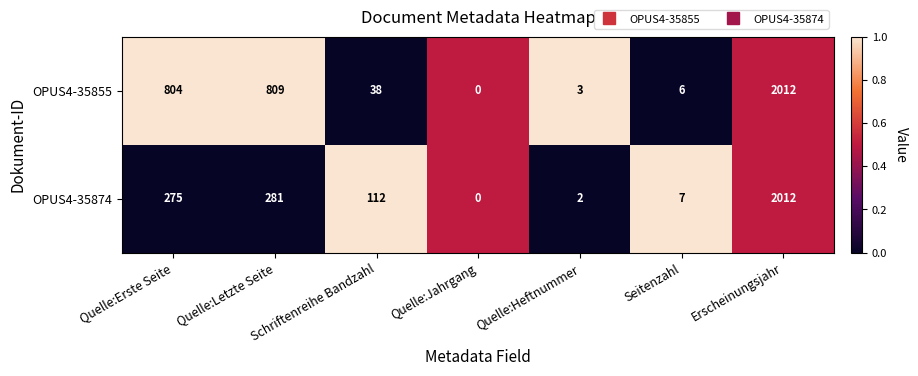

What is the average value of the OPUS4-35855 series?

525